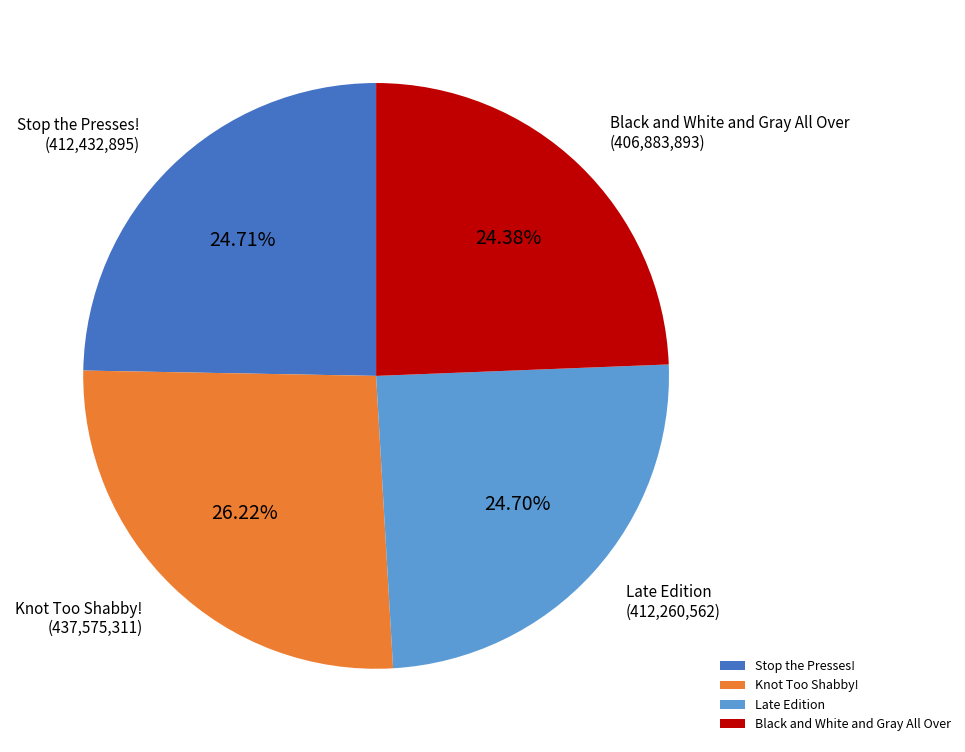

To the nearest percent, what percentage of the pie is Late Edition?

25%